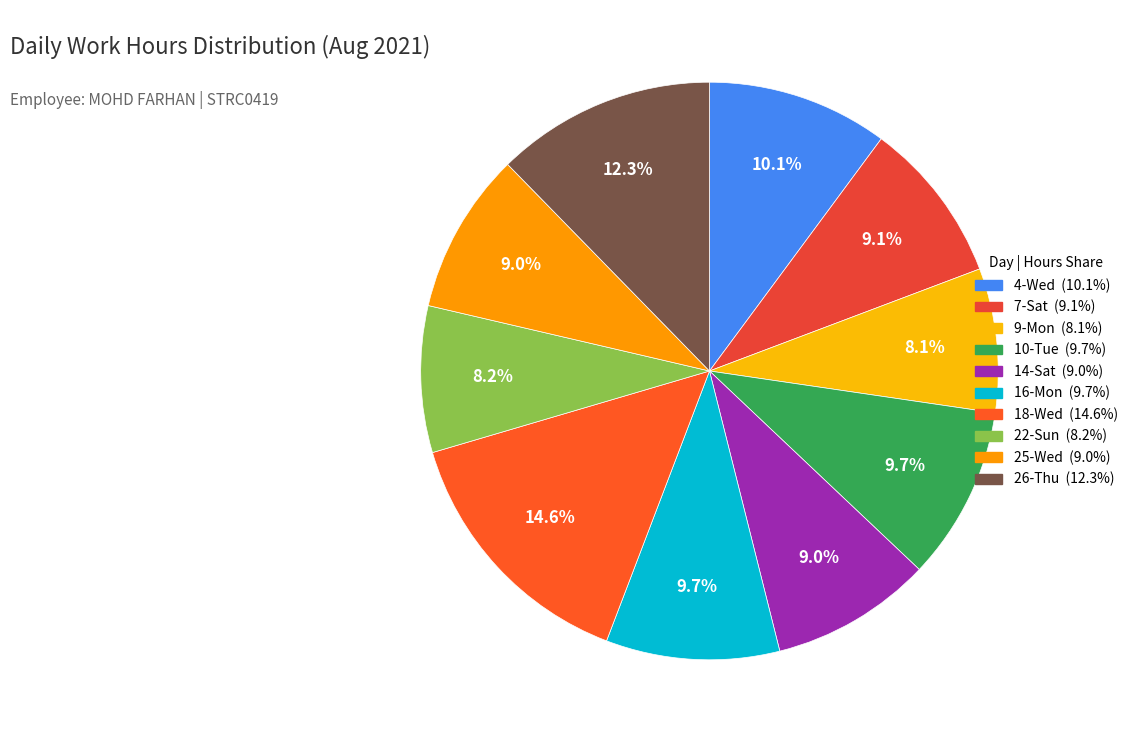

How many segments does this pie chart have?

10